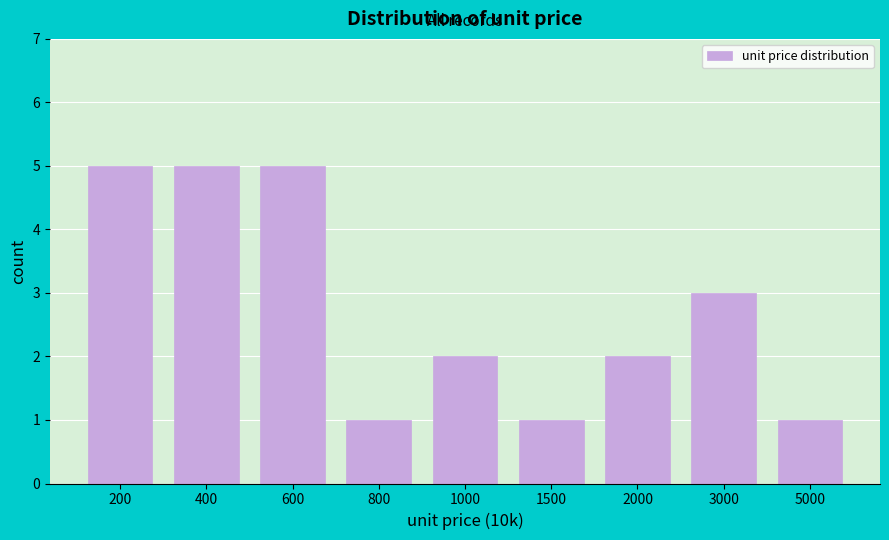

Reading left to right, what are all the values shown in this chart?

5	5	5	1	2	1	2	3	1